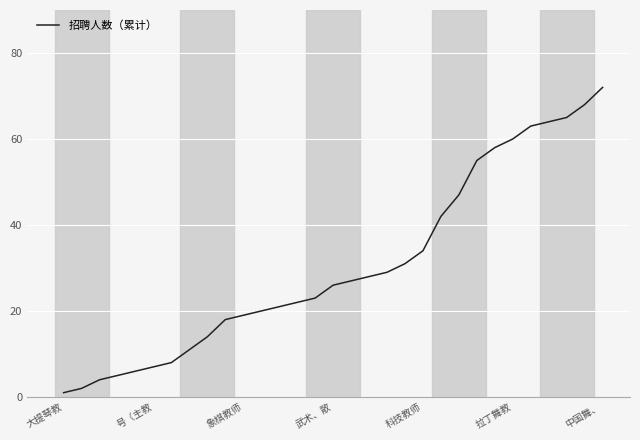

What is the difference between the maximum and minimum values?

71